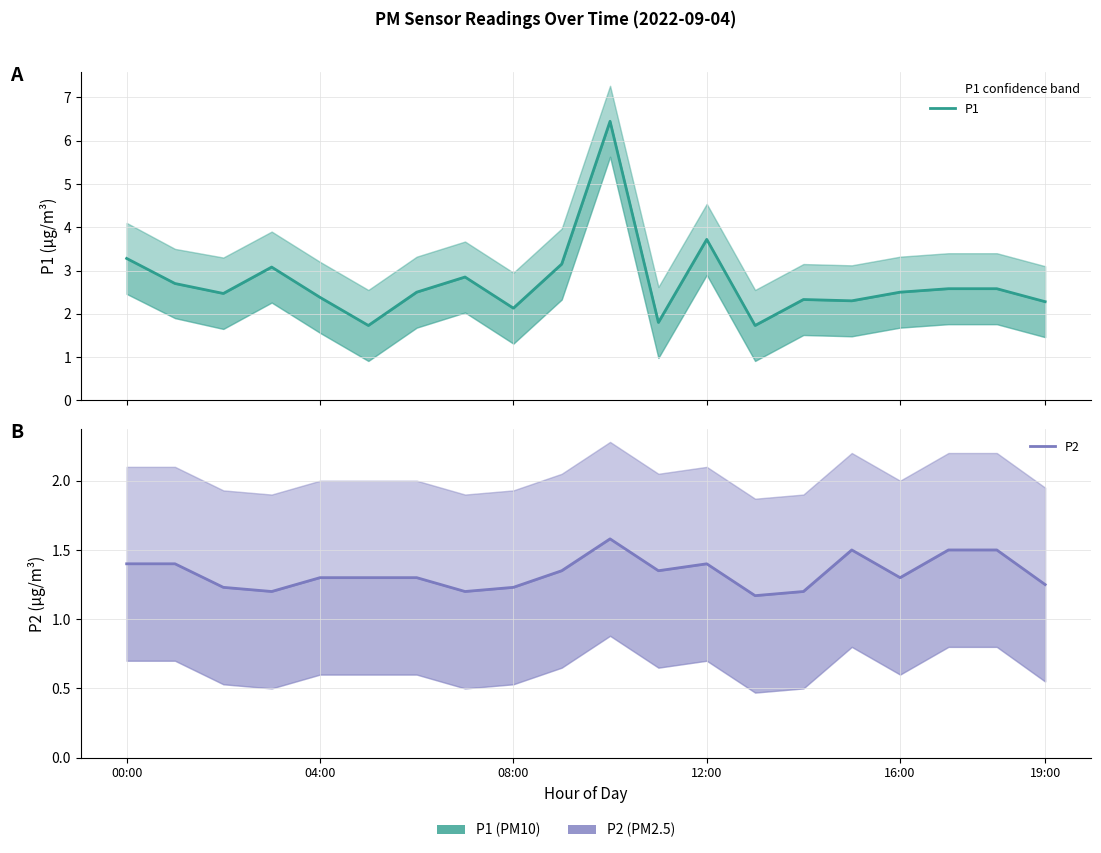

Is it true that P2 equals 2.2 at 04:00?

False